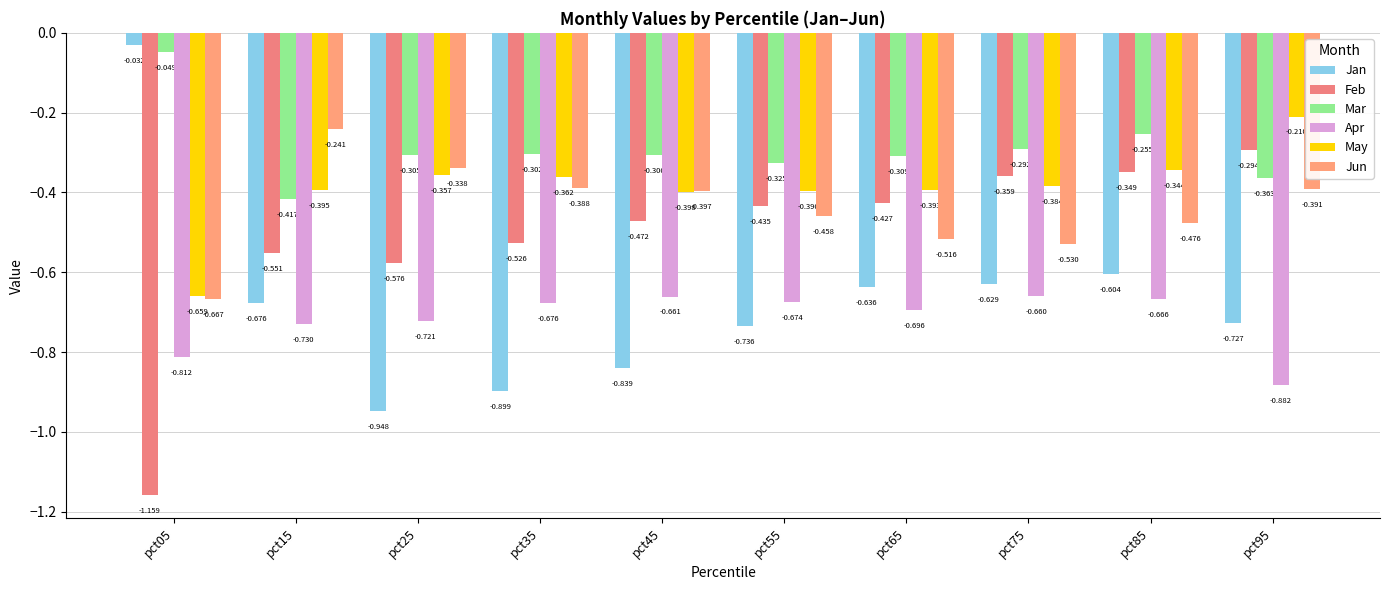

Reading left to right, what are all the values shown in this chart?

Jan: pct05=-0.0	pct15=-0.7	pct25=-0.9	pct35=-0.9	pct45=-0.8	pct55=-0.7	pct65=-0.6	pct75=-0.6	pct85=-0.6	pct95=-0.7
Feb: pct05=-1.2	pct15=-0.6	pct25=-0.6	pct35=-0.5	pct45=-0.5	pct55=-0.4	pct65=-0.4	pct75=-0.4	pct85=-0.3	pct95=-0.3
Mar: pct05=-0.0	pct15=-0.4	pct25=-0.3	pct35=-0.3	pct45=-0.3	pct55=-0.3	pct65=-0.3	pct75=-0.3	pct85=-0.3	pct95=-0.4
Apr: pct05=-0.8	pct15=-0.7	pct25=-0.7	pct35=-0.7	pct45=-0.7	pct55=-0.7	pct65=-0.7	pct75=-0.7	pct85=-0.7	pct95=-0.9
May: pct05=-0.7	pct15=-0.4	pct25=-0.4	pct35=-0.4	pct45=-0.4	pct55=-0.4	pct65=-0.4	pct75=-0.4	pct85=-0.3	pct95=-0.2
Jun: pct05=-0.7	pct15=-0.2	pct25=-0.3	pct35=-0.4	pct45=-0.4	pct55=-0.5	pct65=-0.5	pct75=-0.5	pct85=-0.5	pct95=-0.4